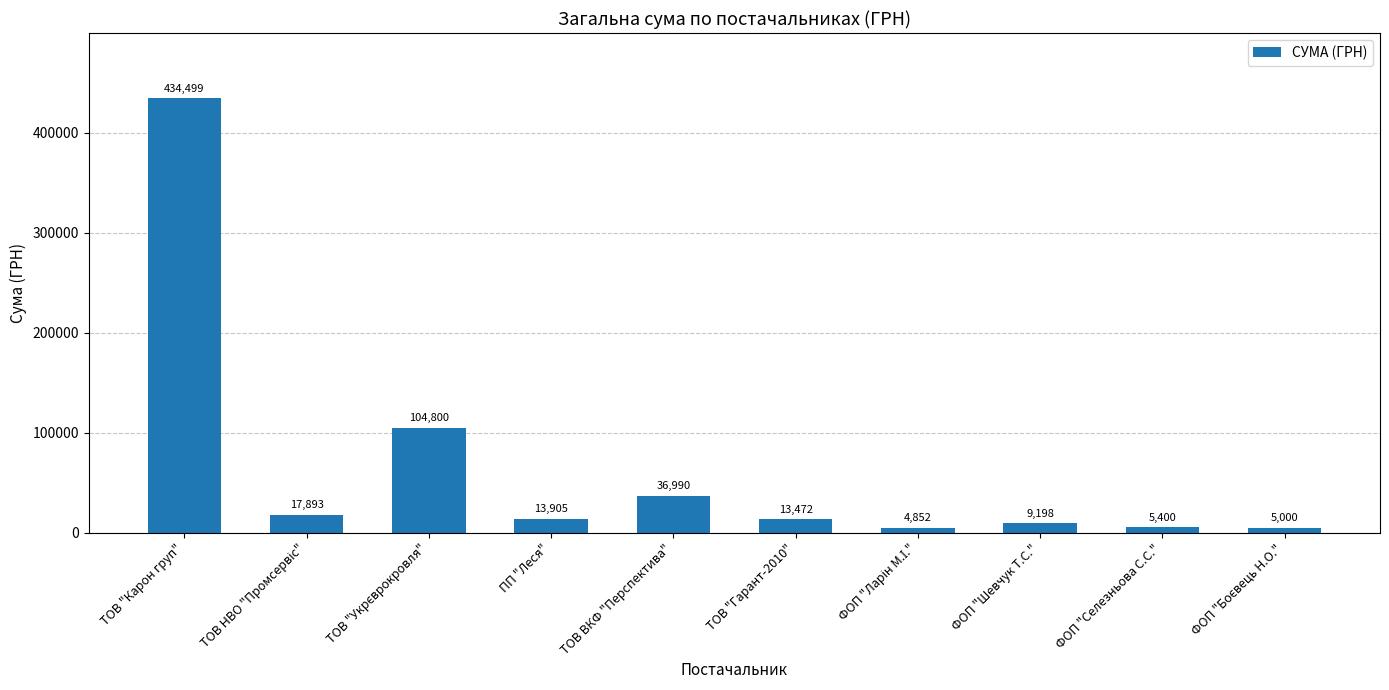

What is the smallest value displayed?

4851.6